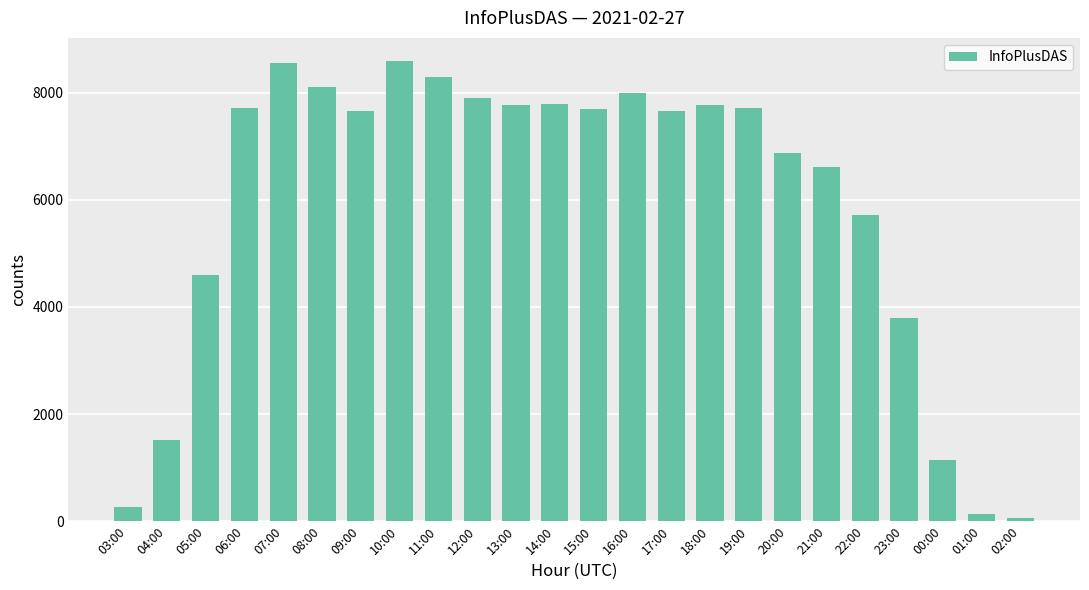

The chart shows a value of 3521 at 19:00. True or false?

False